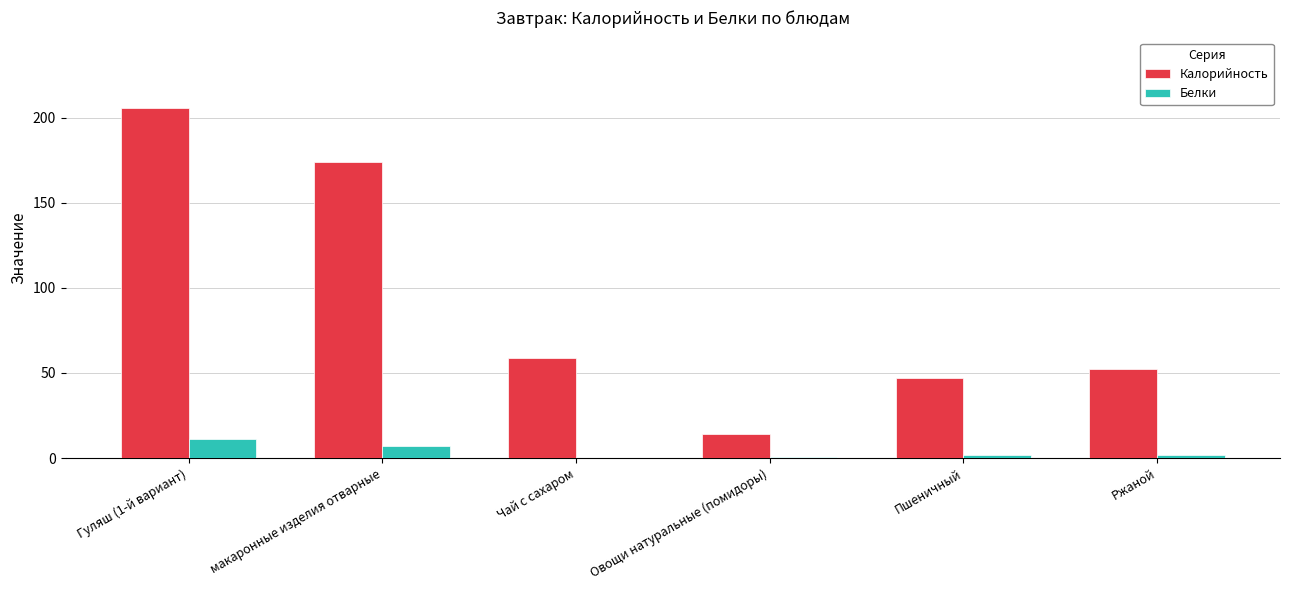

At which label is Калорийность closest to 110?

Чай с сахаром